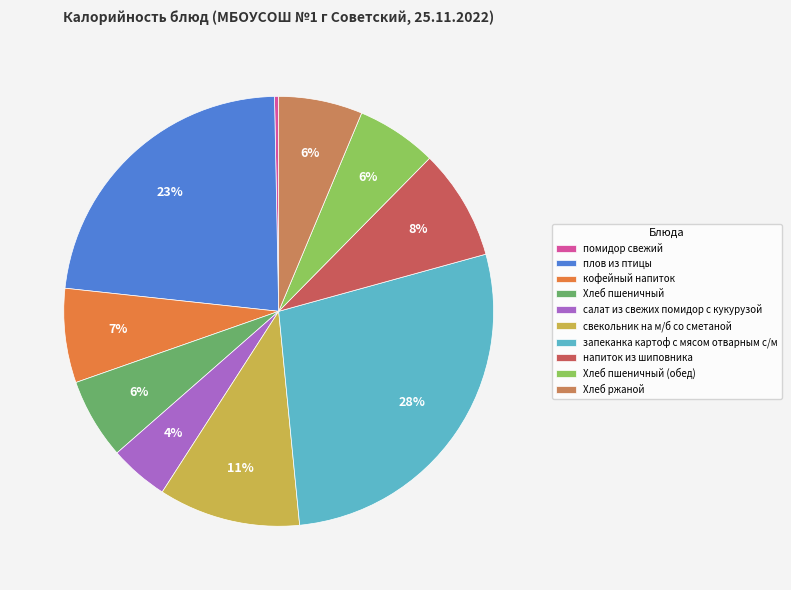

How many slices are in this pie chart?

10